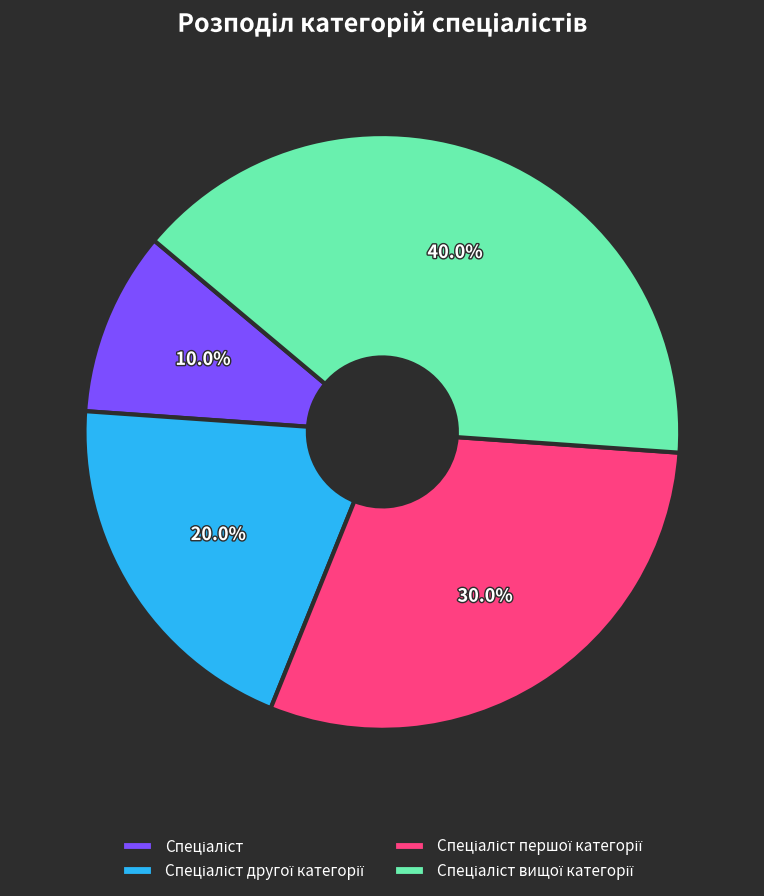

Does any single category account for the majority?

No